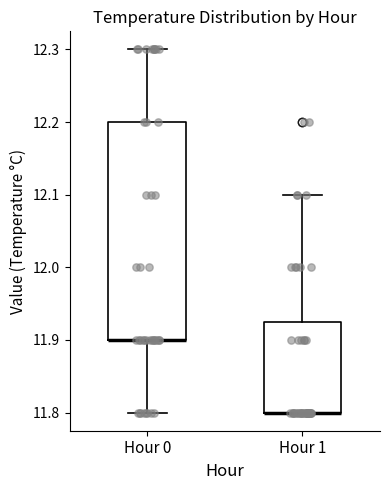

Reading left to right, read every box against the y-axis: the position of its median line, the range the box covers, and the ends of its whiskers. The values are not printed on the chart, so give them approximately, as read against the axis.

Hour 0: median 11.90 (drawn on the box's lower edge), box 11.90 to 12.20, whiskers 11.80 to 12.30
Hour 1: median 11.80 (drawn on the box's lower edge), box 11.80 to 11.93, whiskers 11.80 to 12.10